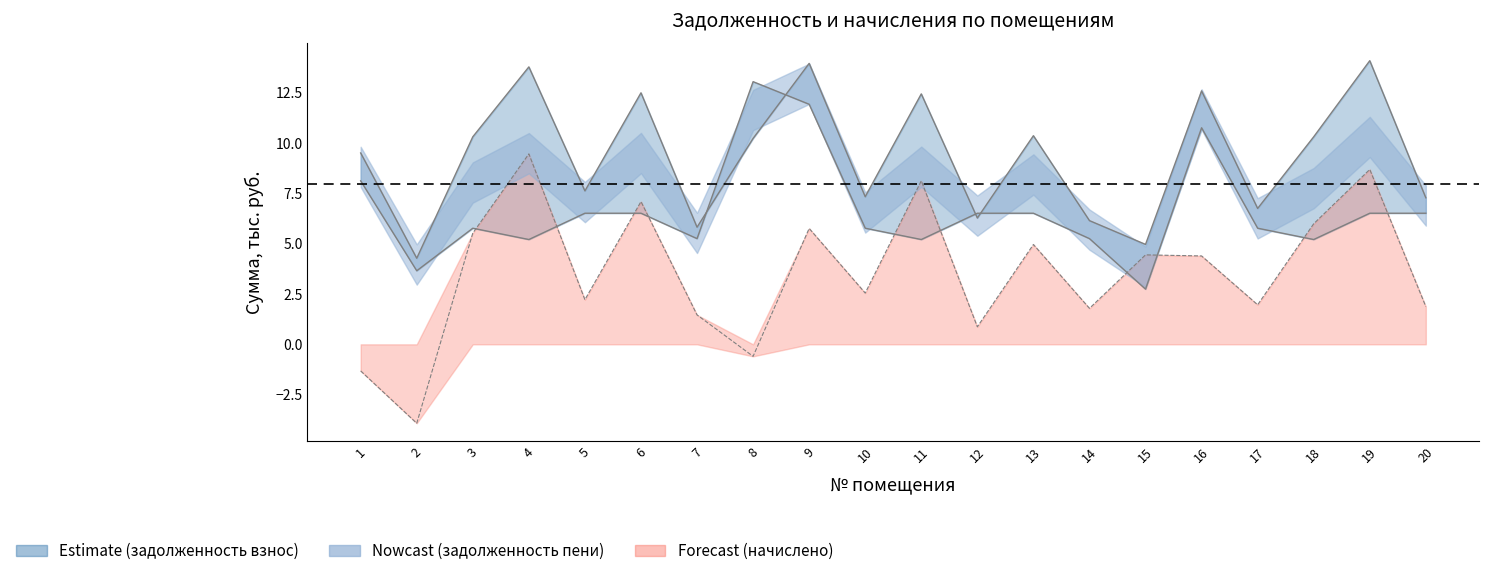

At which label is задолженность (пени) closest to 9?

1